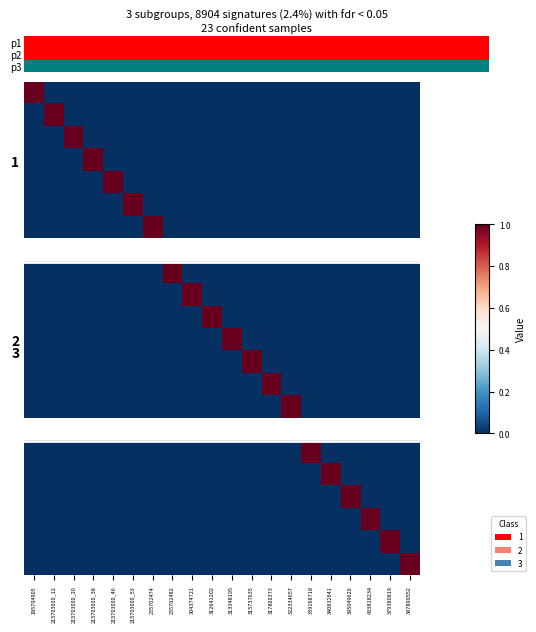

At how many categories does at least one series exceed 0?

20